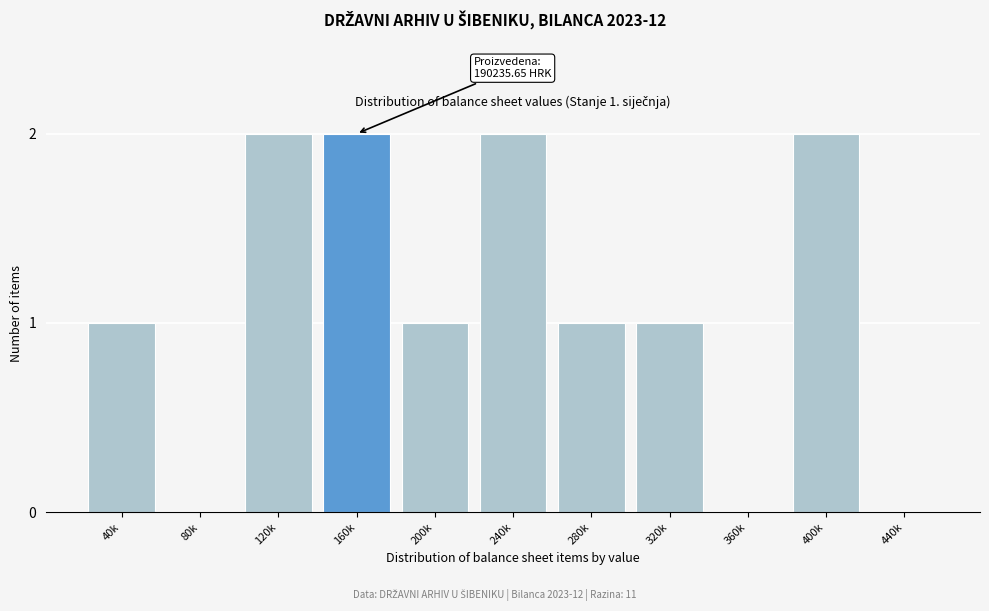

Reading left to right, list all the values displayed in this chart.

40k=1	80k=0	120k=2	160k=2	200k=1	240k=2	280k=1	320k=1	360k=0	400k=2	440k=0